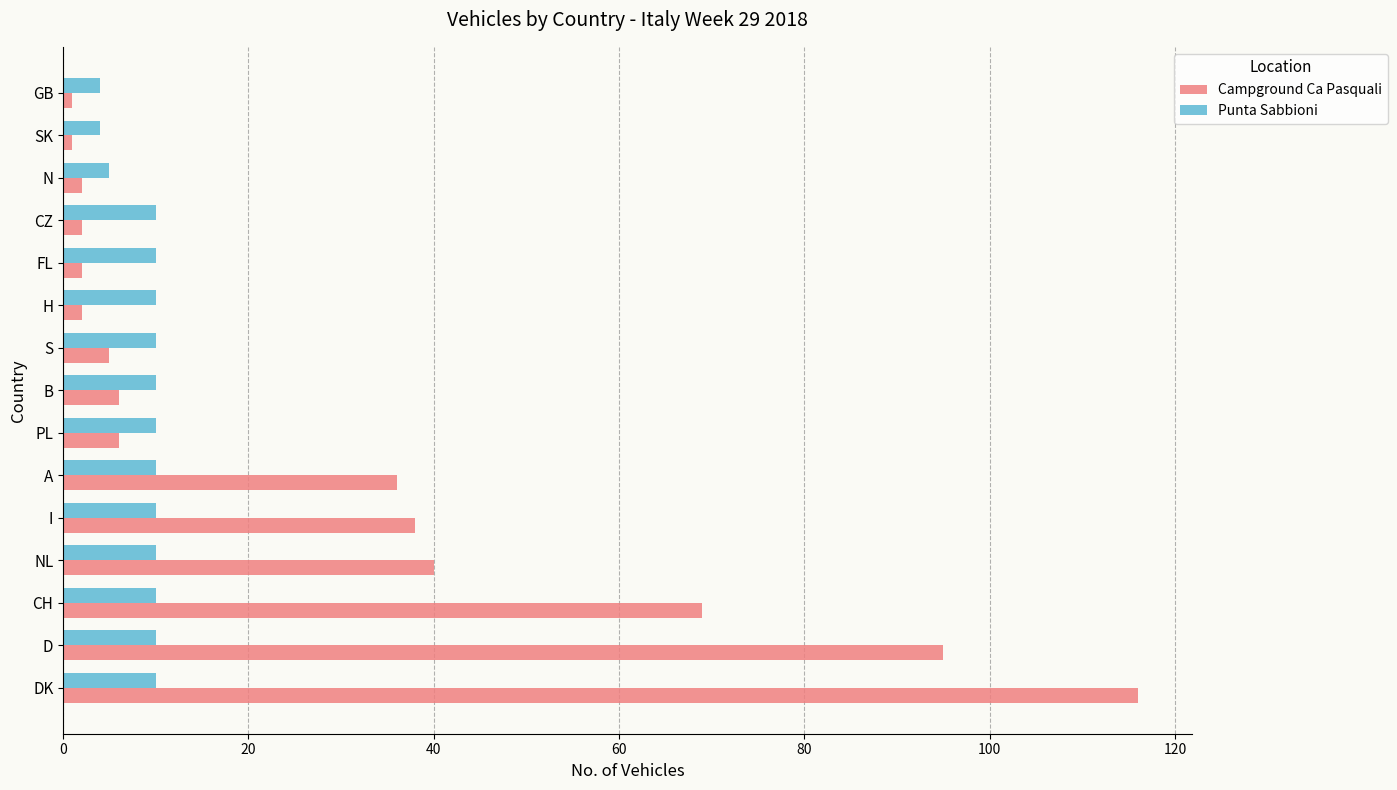

Rank the series at S from highest to lowest value.

Punta Sabbioni, Campground Ca Pasquali